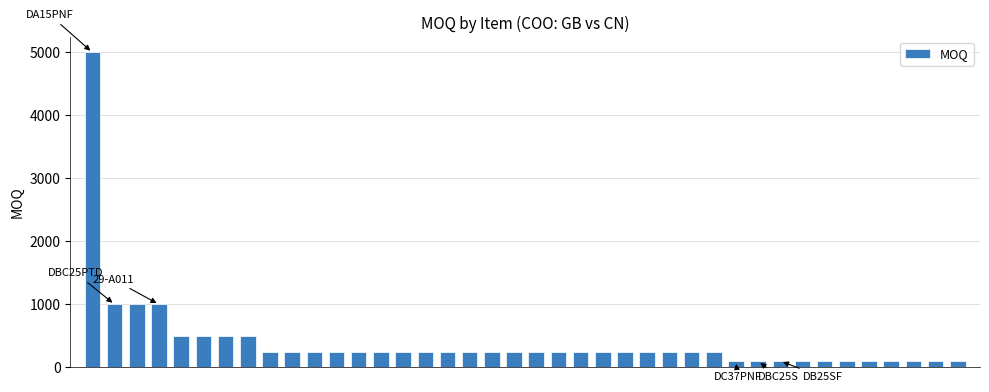

Reading right to left, what are all the values shown in this chart?

100	100	100	100	100	100	100	100	100	100	100	250	250	250	250	250	250	250	250	250	250	250	250	250	250	250	250	250	250	250	250	250	500	500	500	500	1000	1000	1000	5000